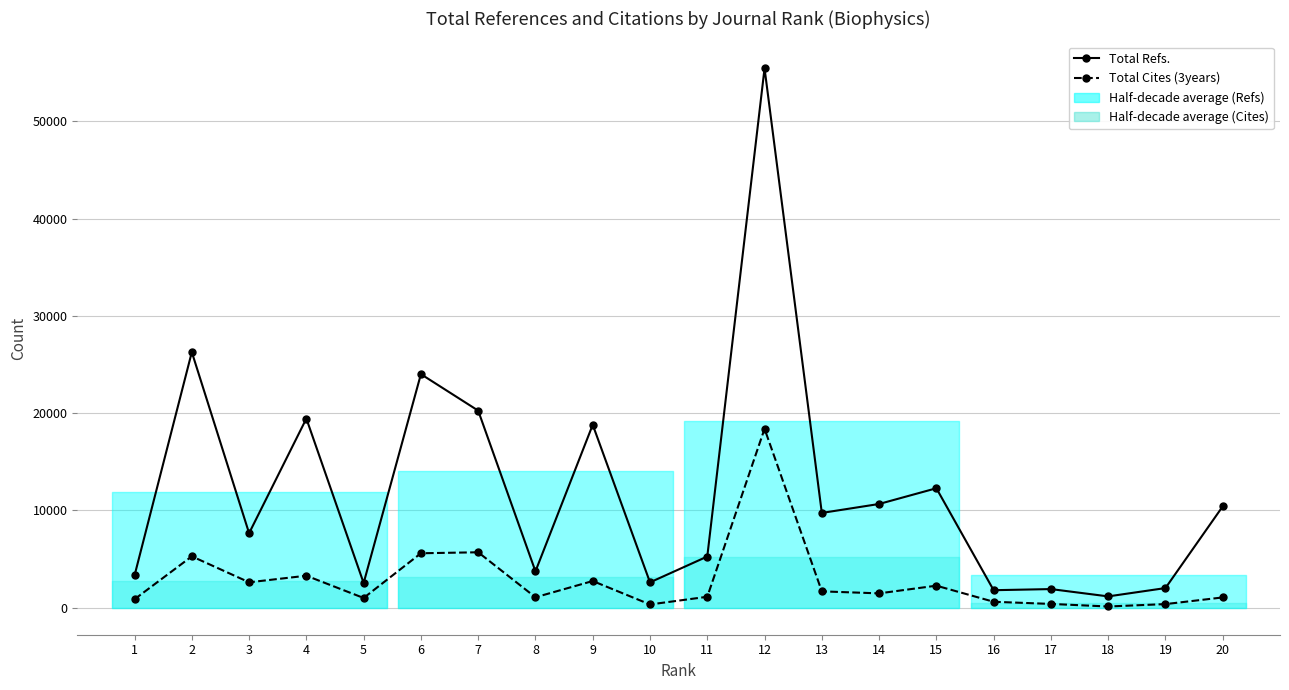

True or false: Total Refs. has a value of 3742 at 8.

True